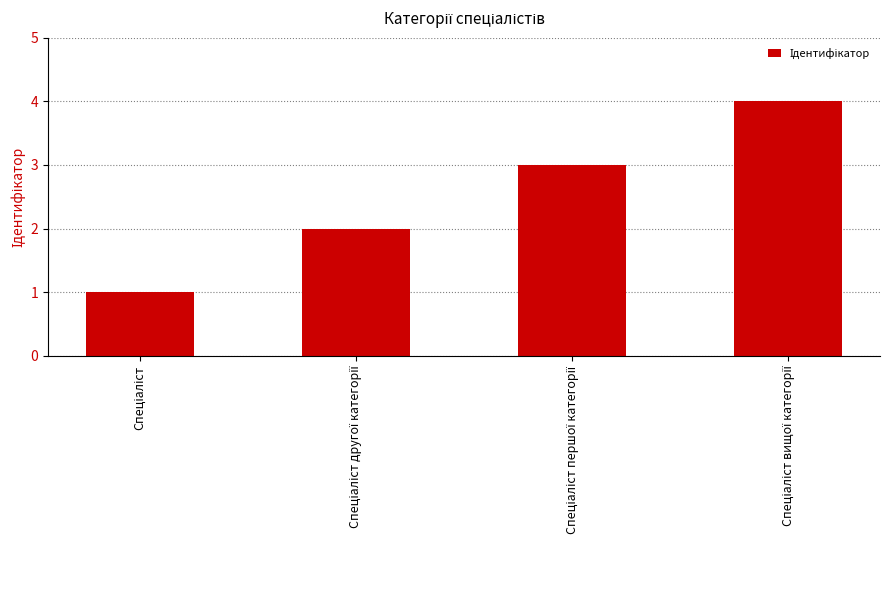

What is the difference between the maximum and minimum values?

3